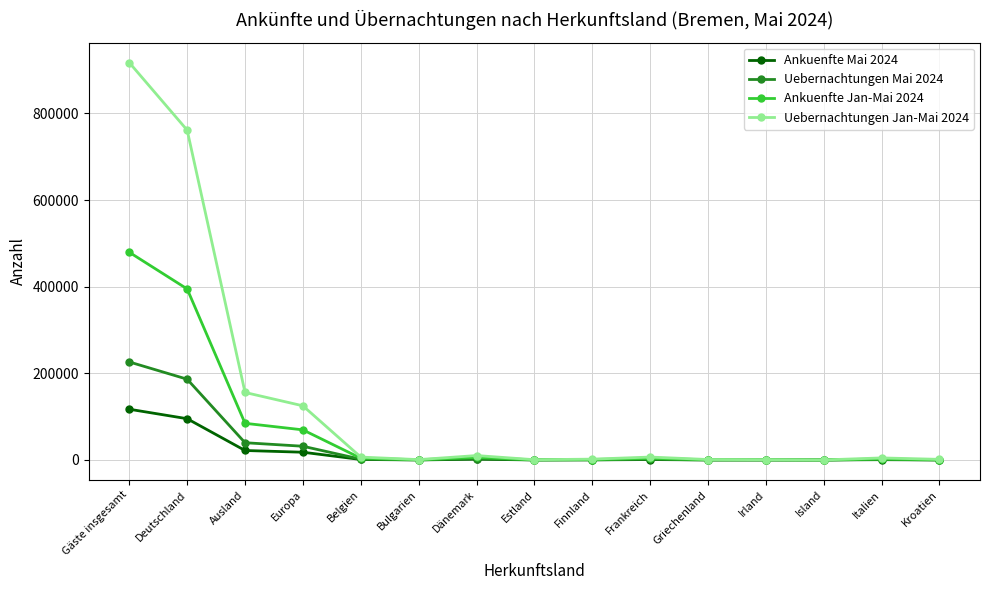

At Europa, list the series in order from largest to smallest.

Uebernachtungen Jan-Mai 2024, Ankuenfte Jan-Mai 2024, Uebernachtungen Mai 2024, Ankuenfte Mai 2024